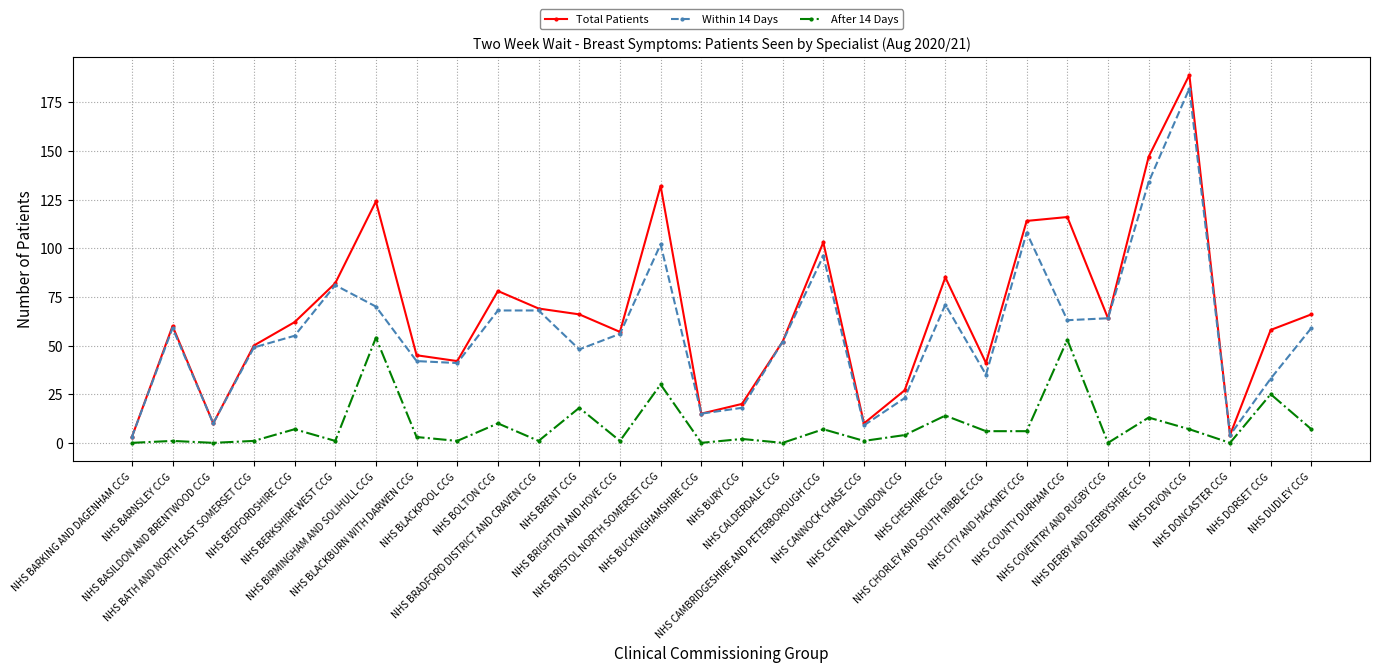

Which label corresponds to the largest value in the chart?

NHS DEVON CCG